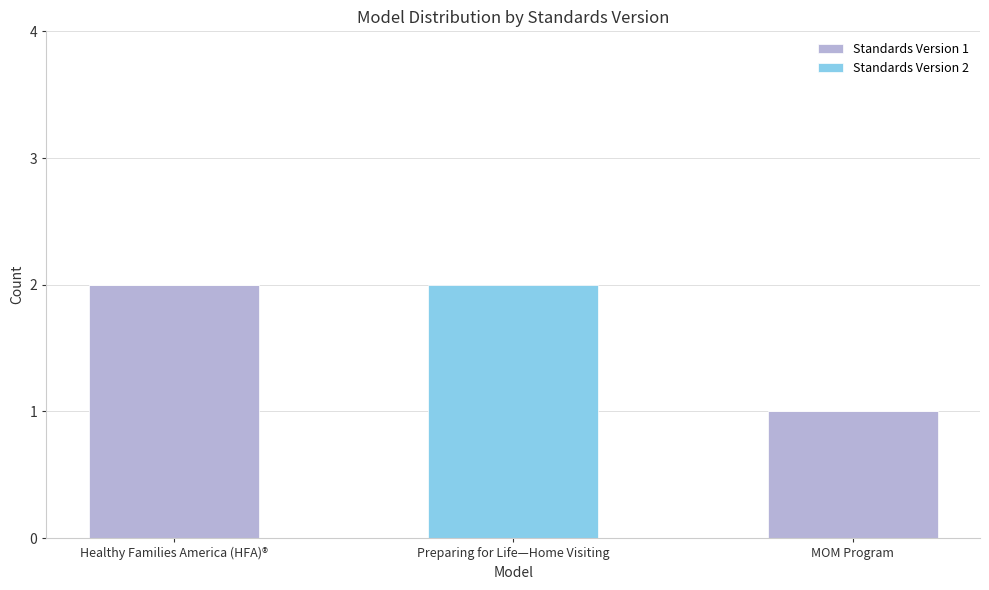

How many distinct data groups are displayed?

2